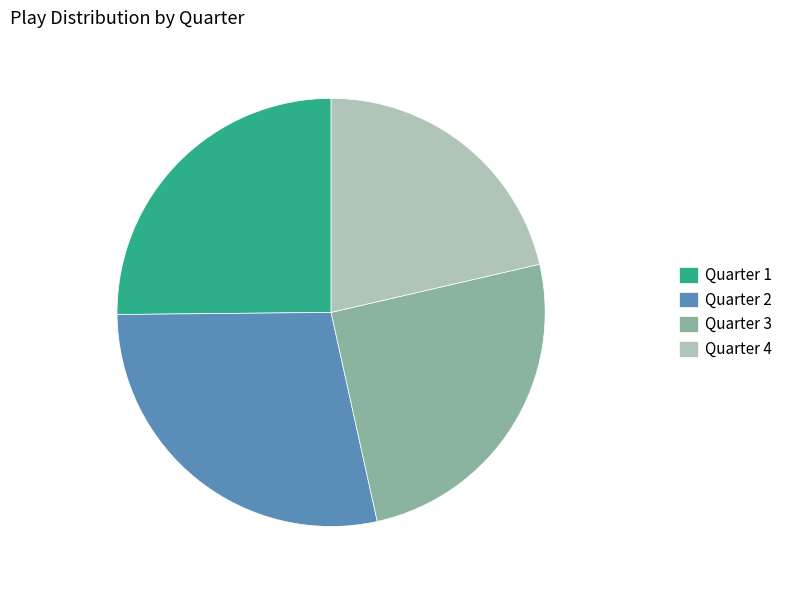

Is the sum of Quarter 1 and Quarter 2 greater than half?

Yes